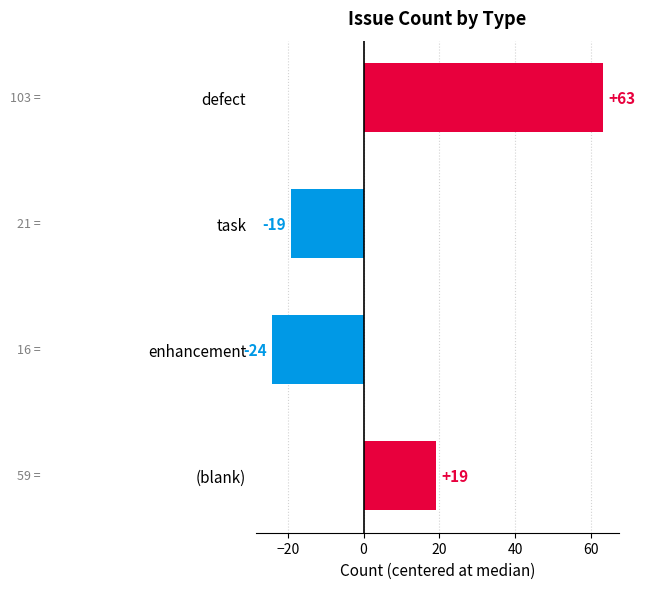

How many negative values are there?

2